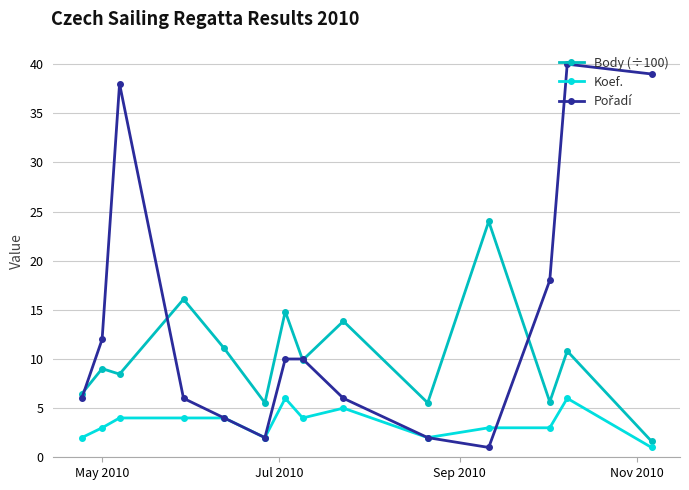

What is the minimum value shown in the chart?

1.0